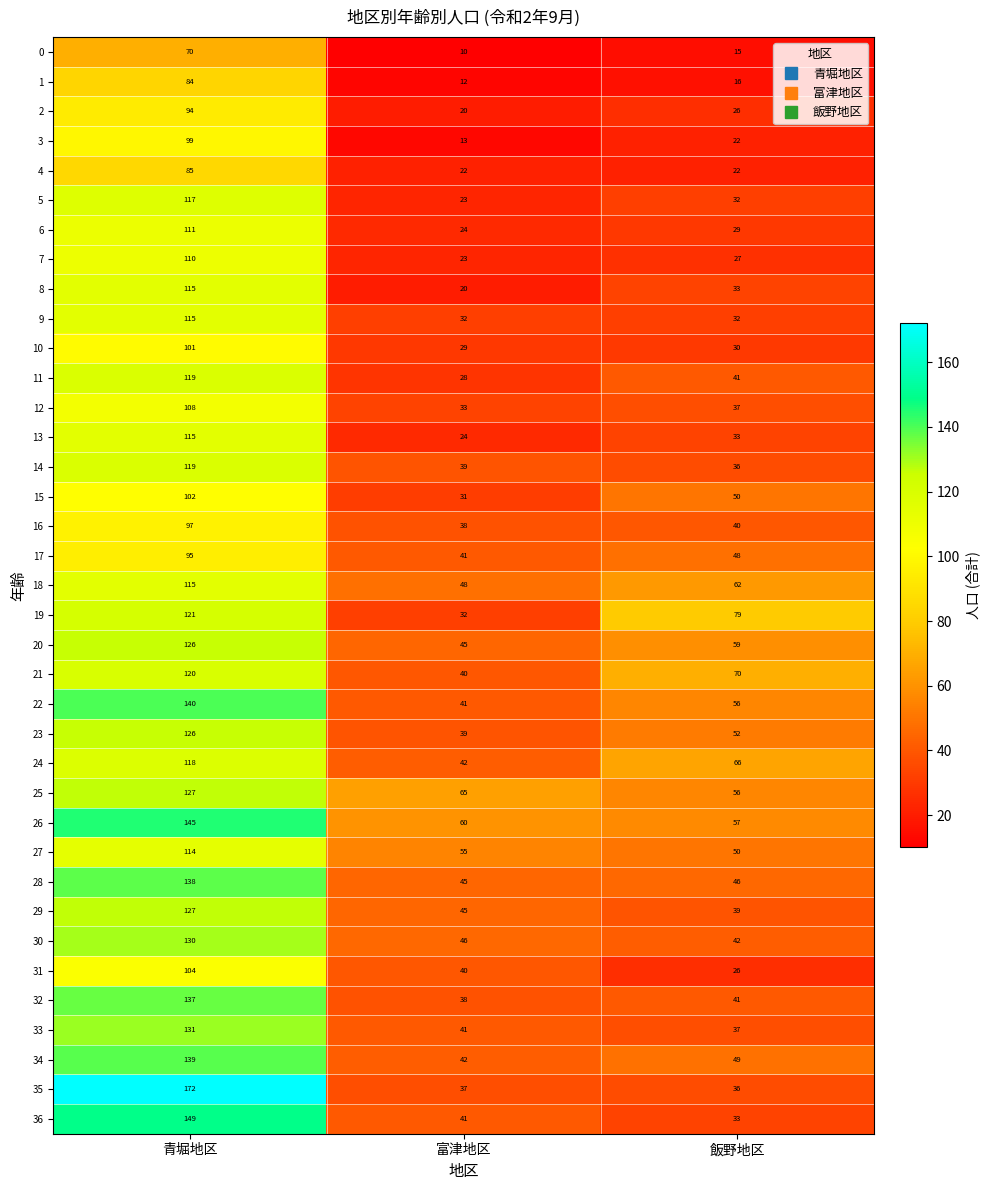

True or false: 5 has a value of 55 at 飯野地区.

False